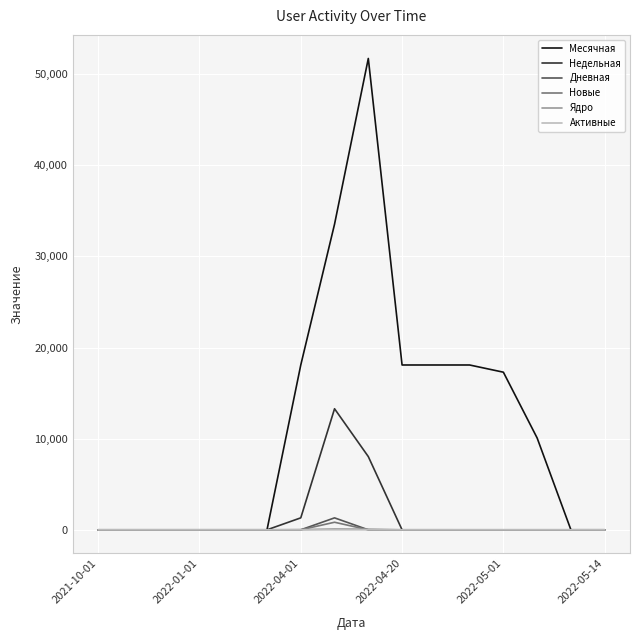

Which series has the largest range (max minus min)?

Месячная